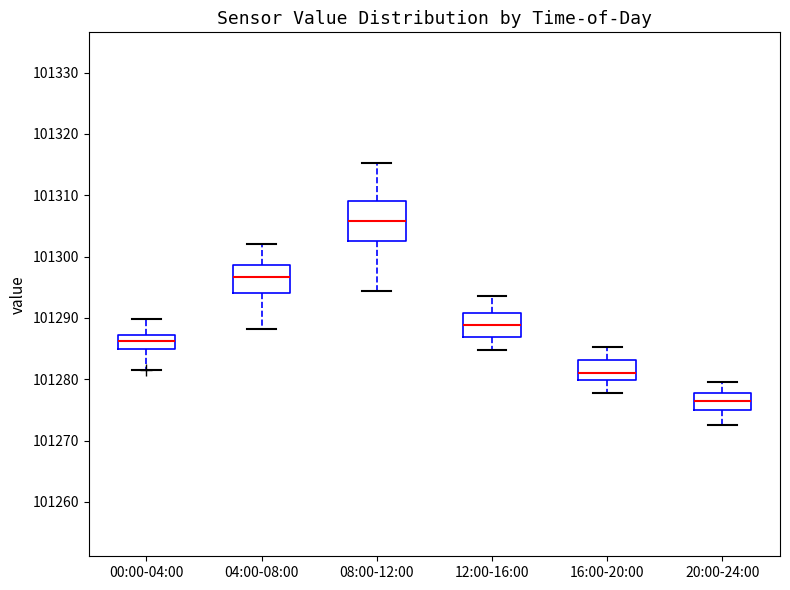

Which box has the lowest median line?

20:00-24:00